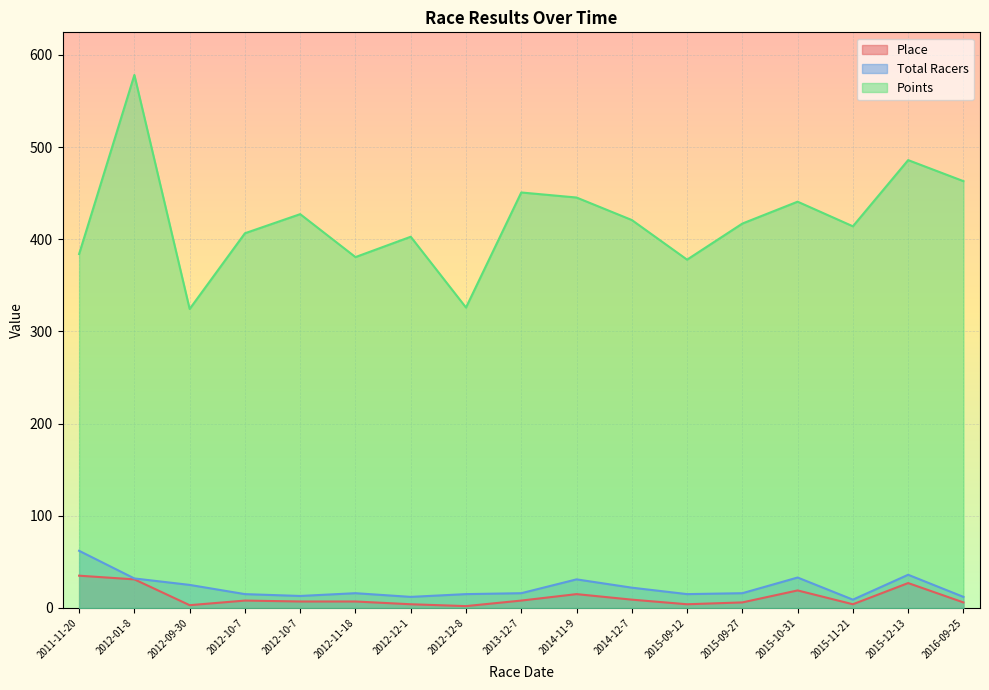

What is the maximum value shown in the chart?

578.2